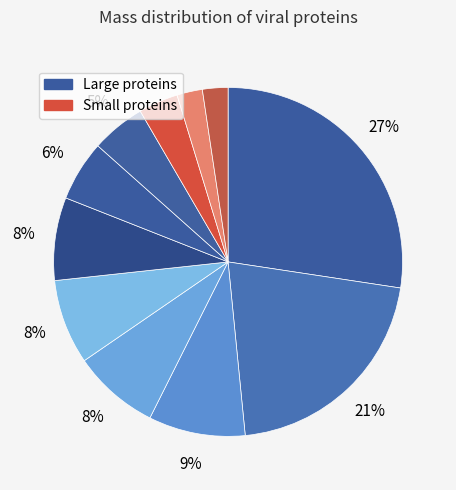

To the nearest percent, what is the difference between the largest and smallest slice percentages?

25%